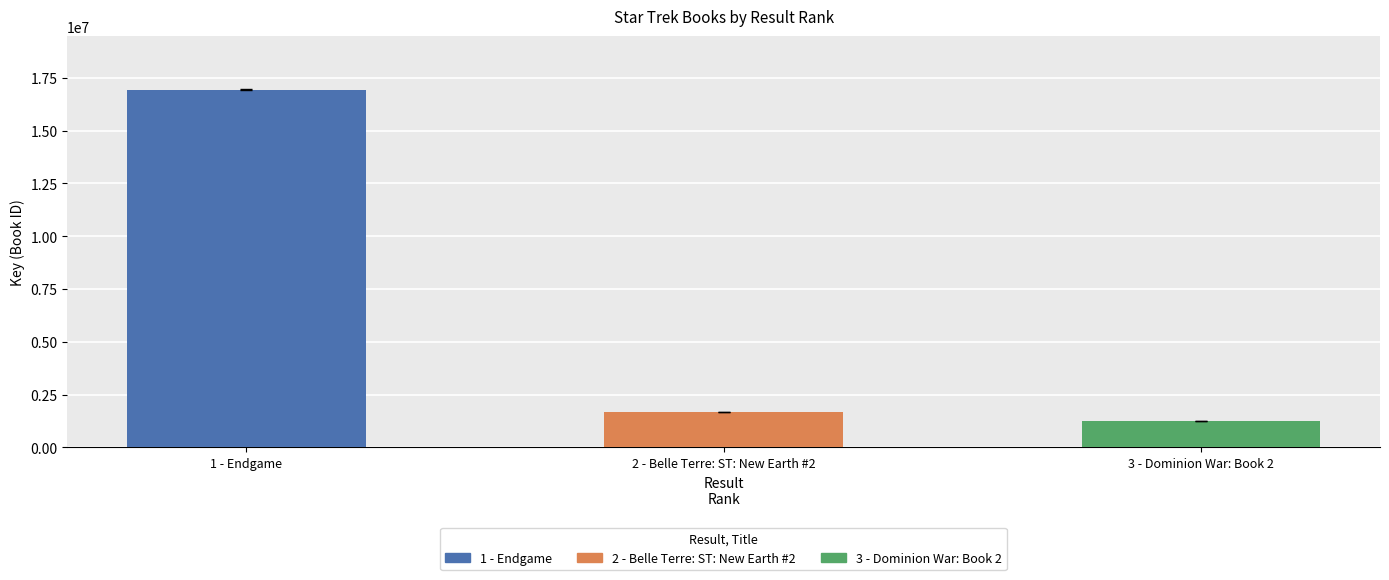

How many values are below 1676594?

1